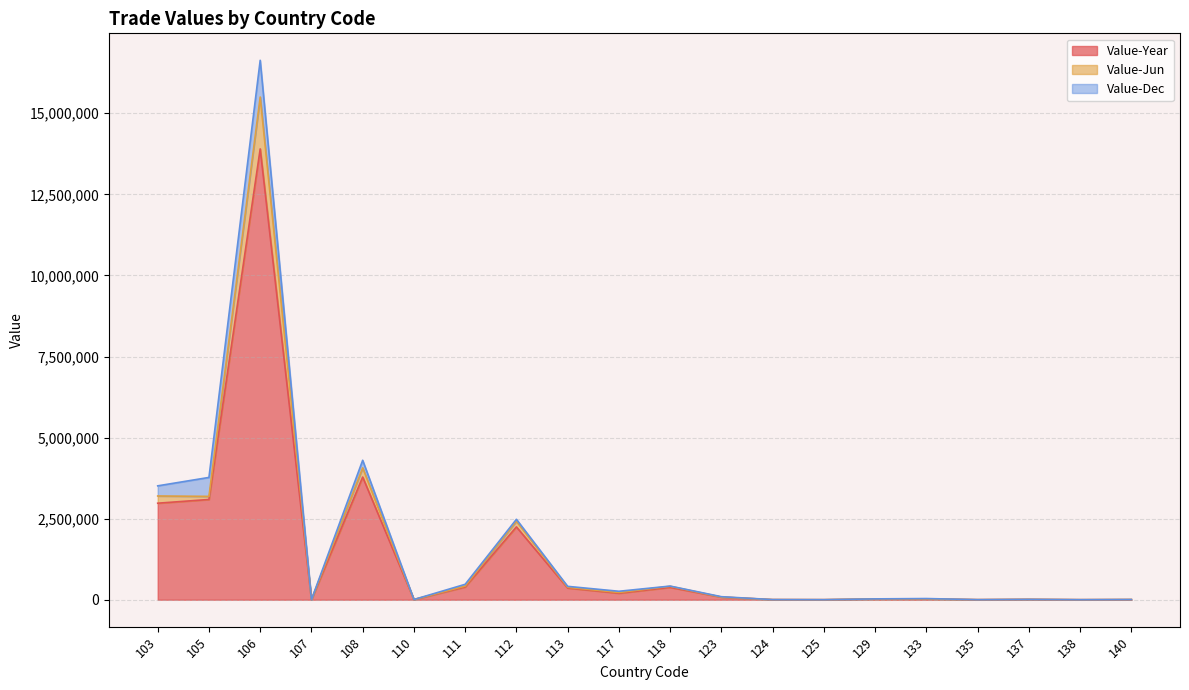

At which category is the sum across all series the highest?

106